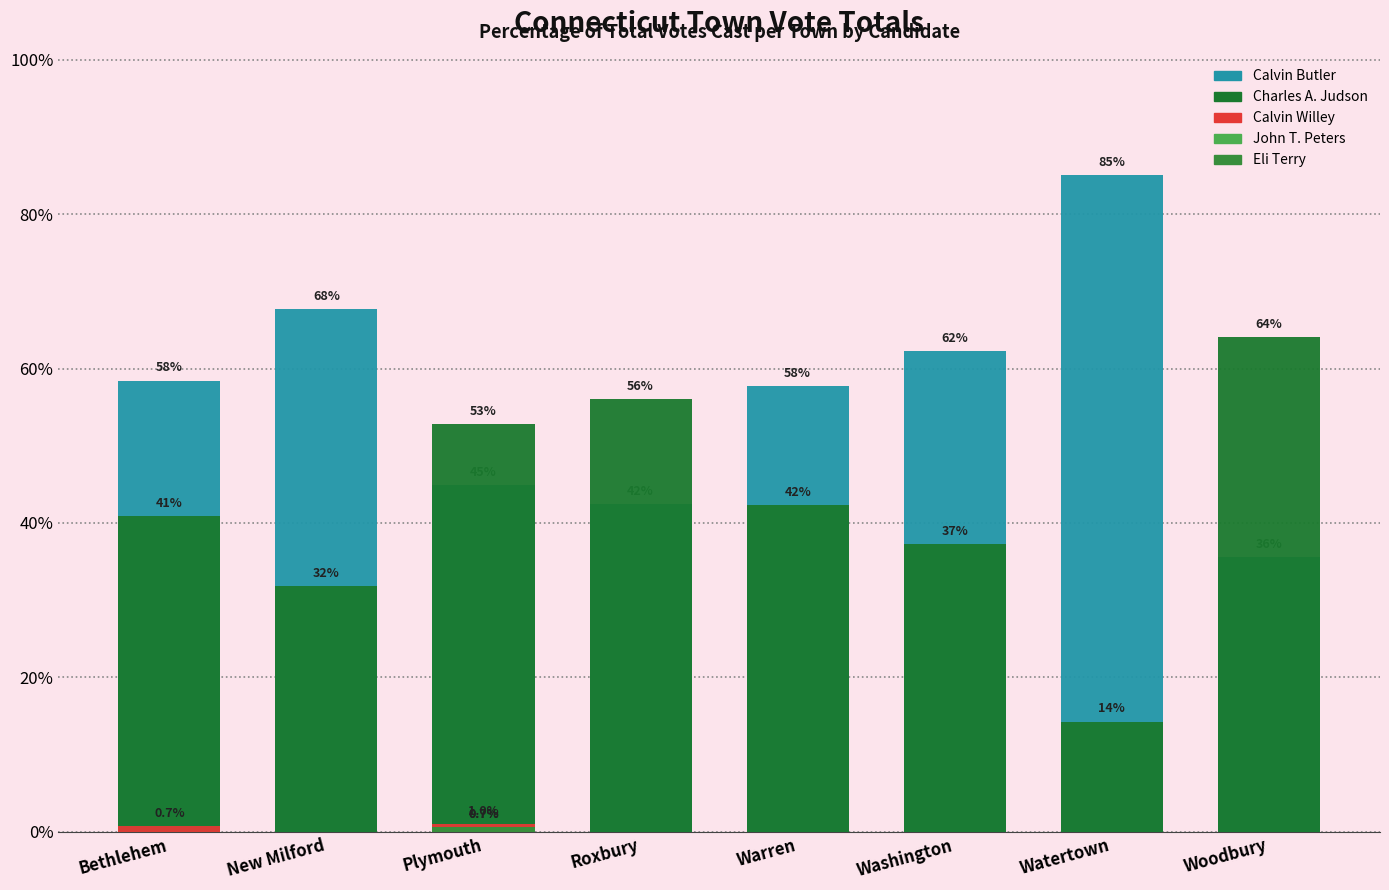

The value of Calvin Butler at New Milford is 67.7. True or false?

True